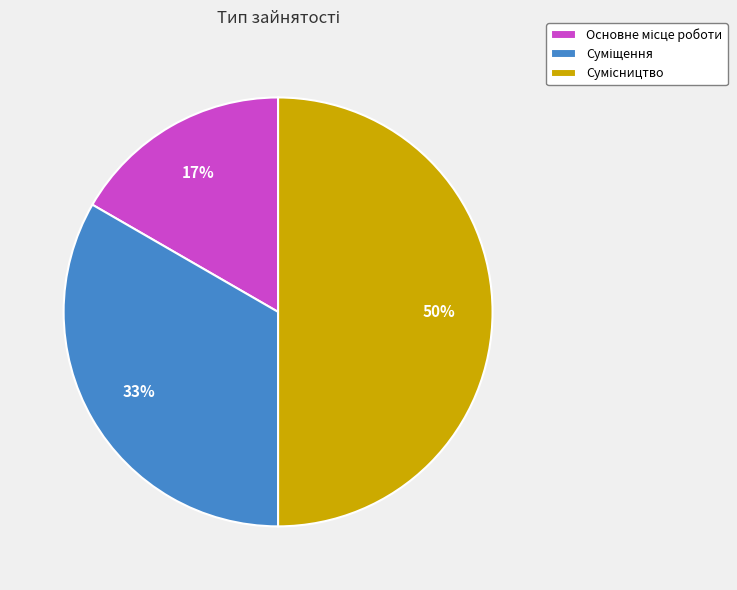

To the nearest percent, what is the average slice percentage?

33%